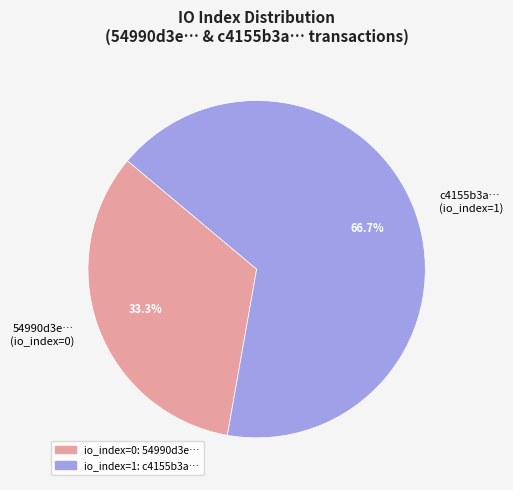

Count the number of slices in the pie.

2